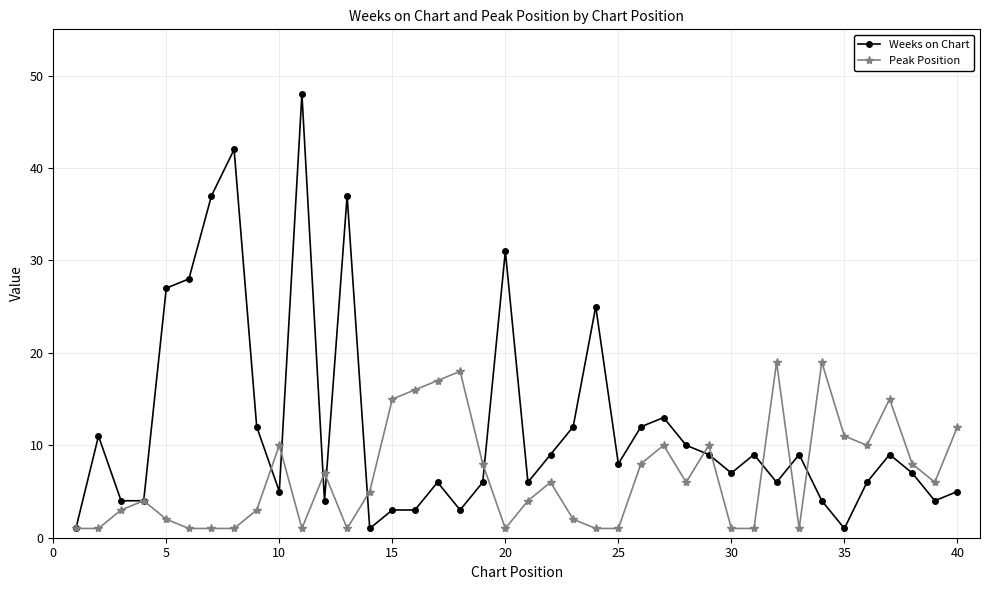

Which series has the largest range (max minus min)?

Weeks on Chart